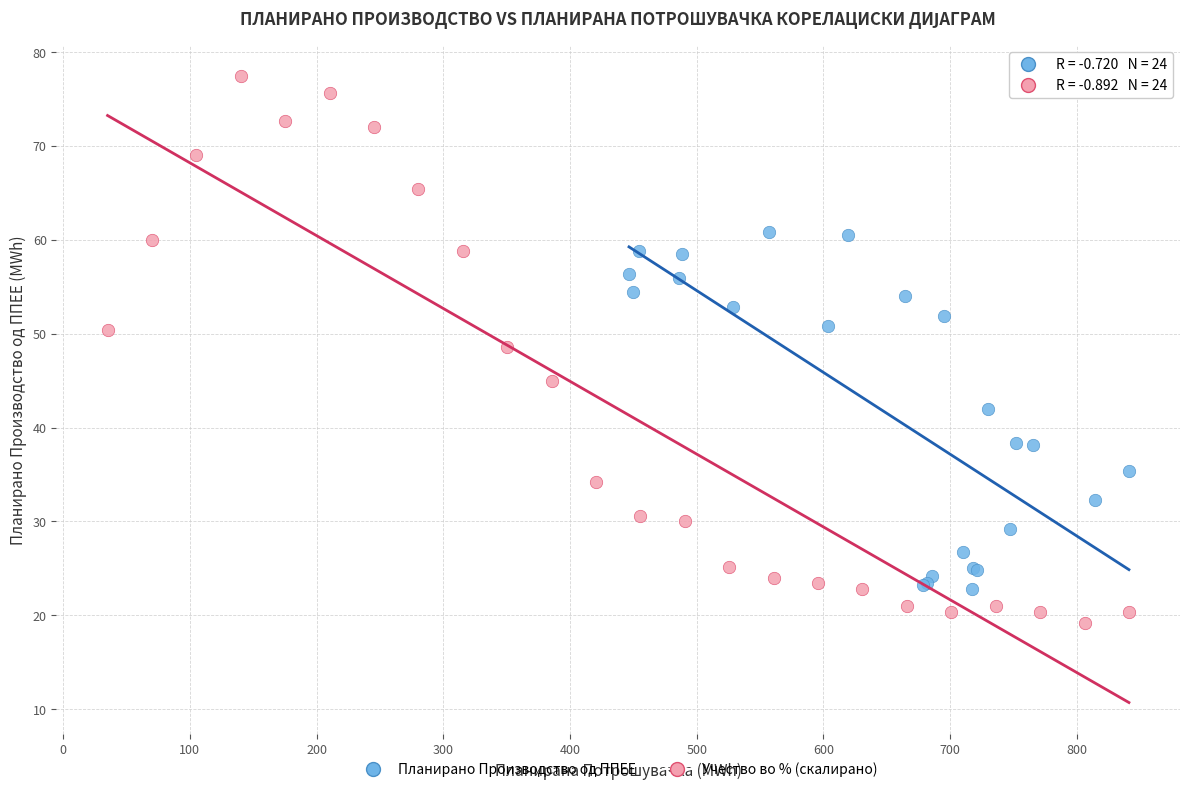

Which series has the largest Y range (max minus min)?

Учество во % (скалирано)